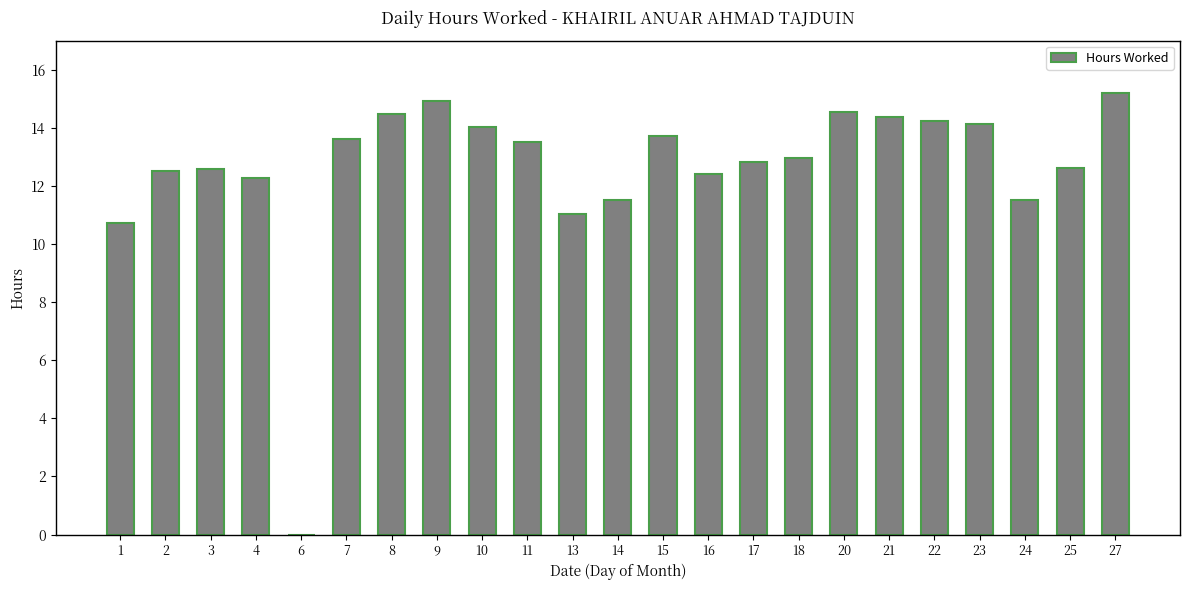

What is the ratio of the value at 23 to the value at 16?

1.1